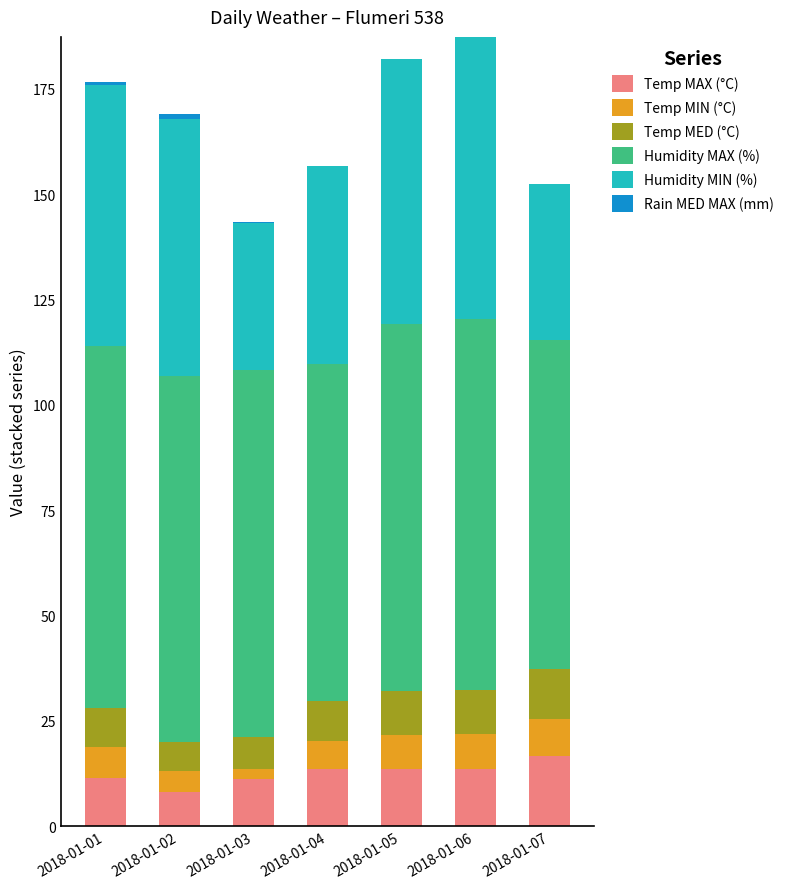

What is the total value across all series at 2018-01-05?

182.1